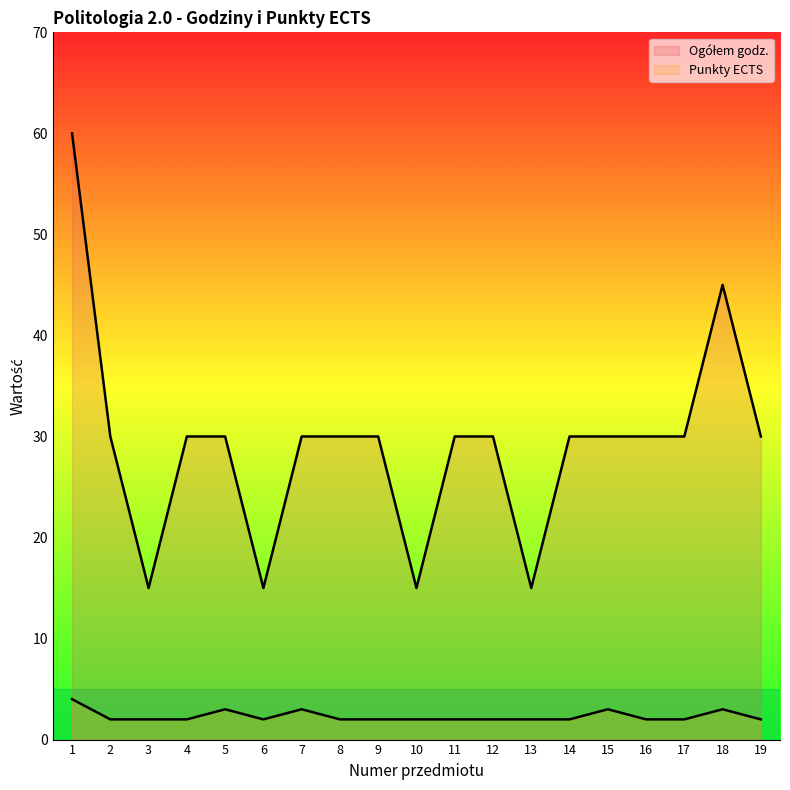

Between 3 and 4, which series saw the biggest shift?

Ogółem godz.